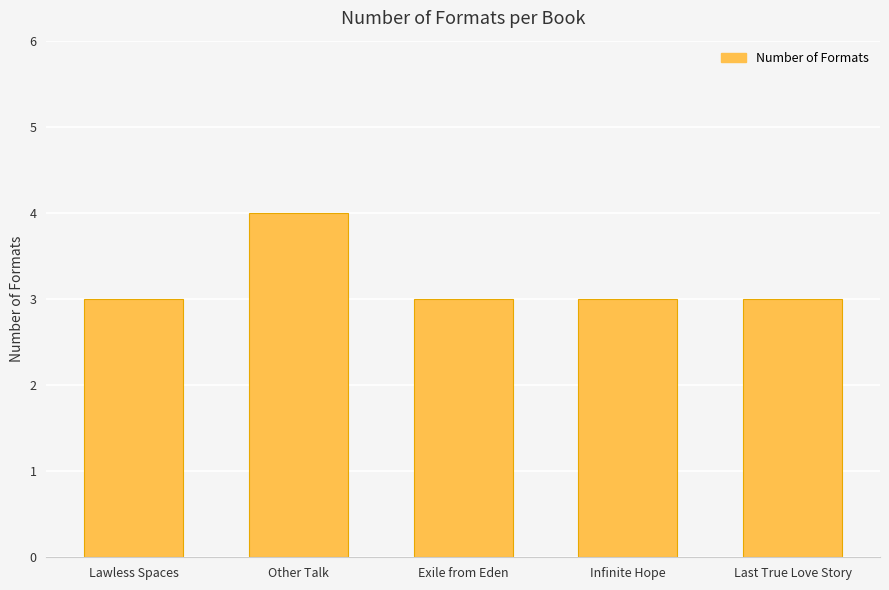

Which has a higher value, Other Talk or Last True Love Story?

Other Talk